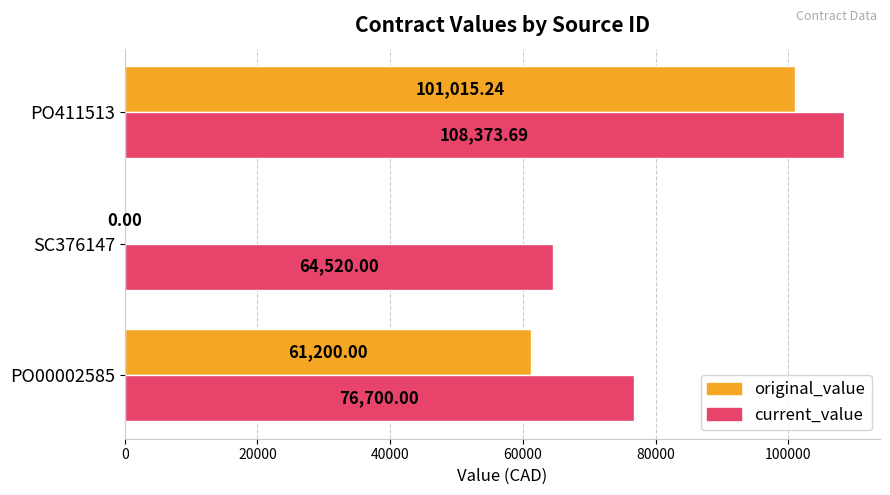

What is the sum of the current_value values at SC376147 and PO00002585?

141220.0